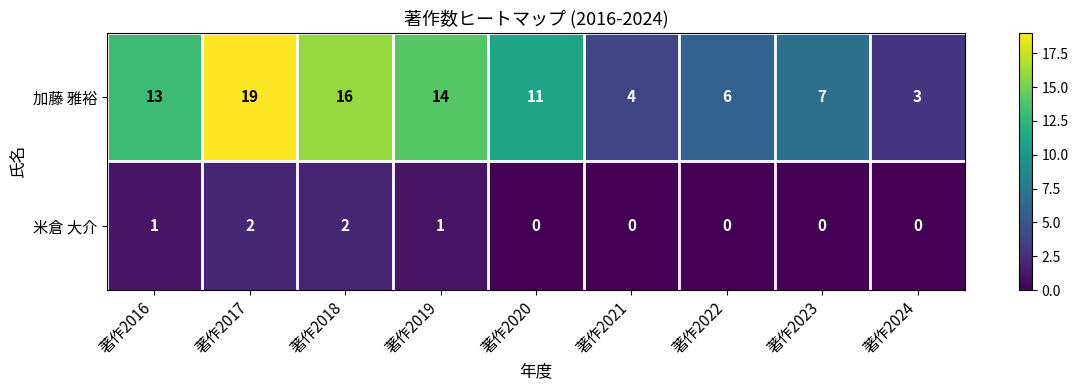

How many data points in 米倉 大介 are above 0?

4